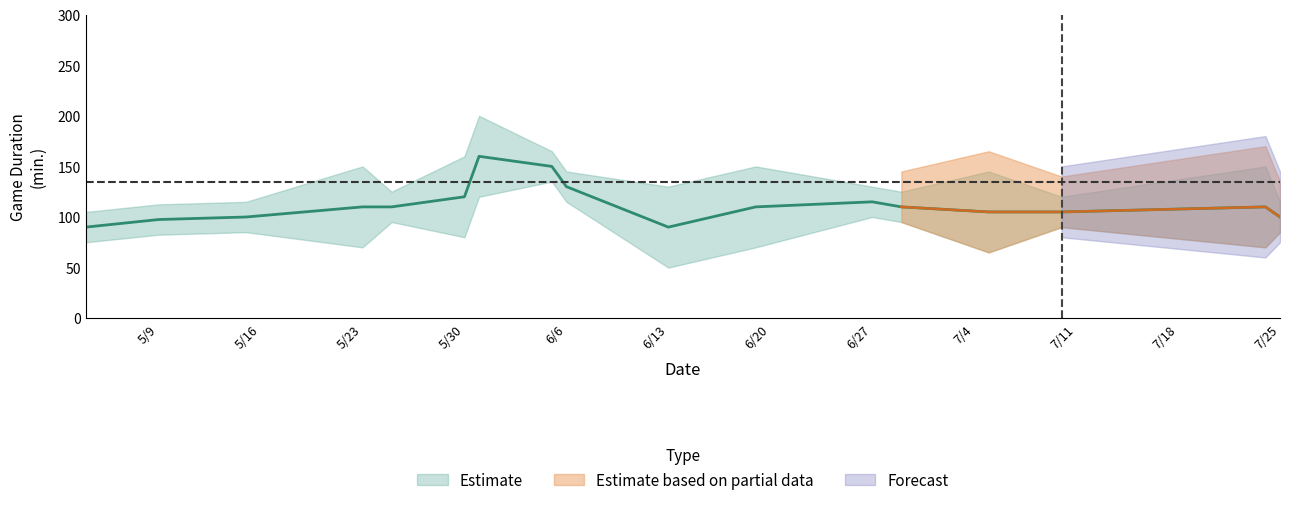

How many data points are above 105?

7